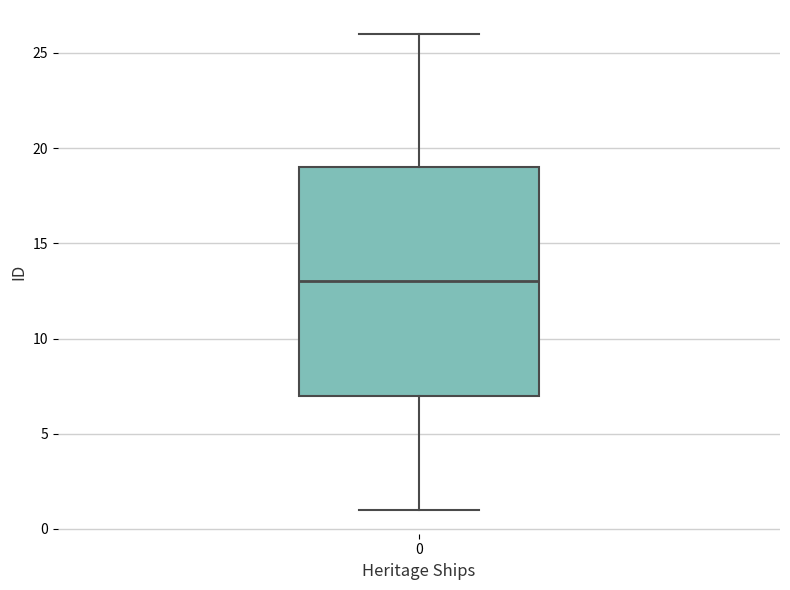

Read this box plot against the y-axis: the position of the median line, the range covered by the box, and the ends of both whiskers. The values are not printed on the chart, so give them approximately, as read against the axis.

median 13, box 7 to 19, whiskers 1 to 26